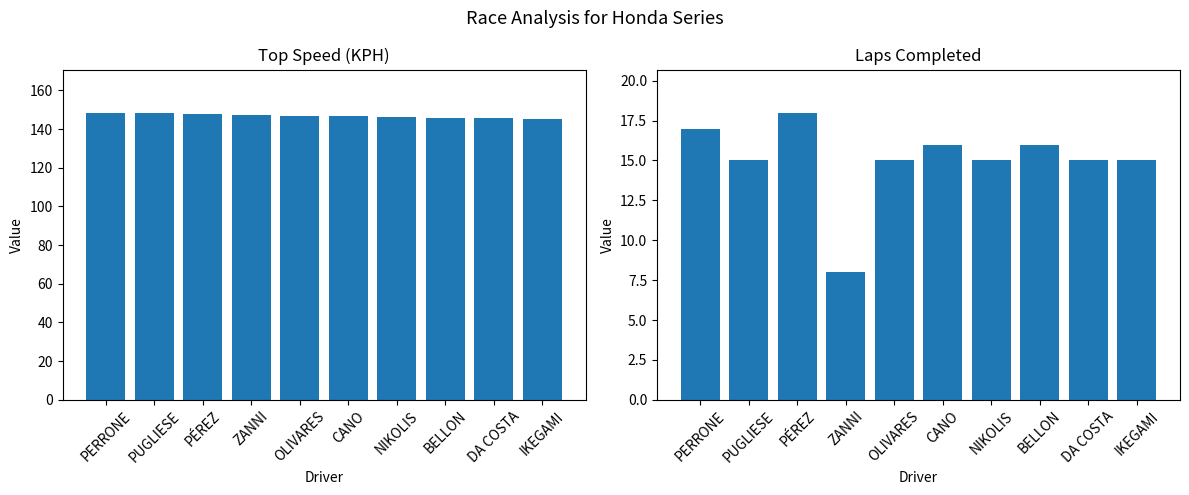

What is the label of the 1st bar from the right?

IKEGAMI